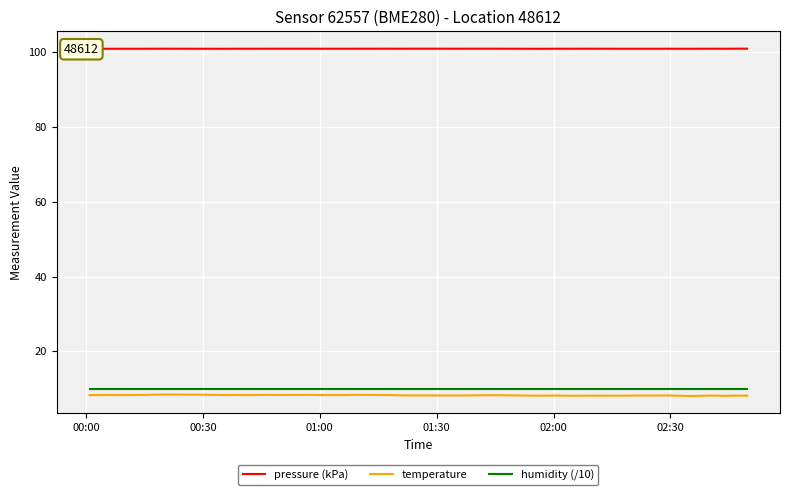

What is the lowest value of the temperature series?

8.1